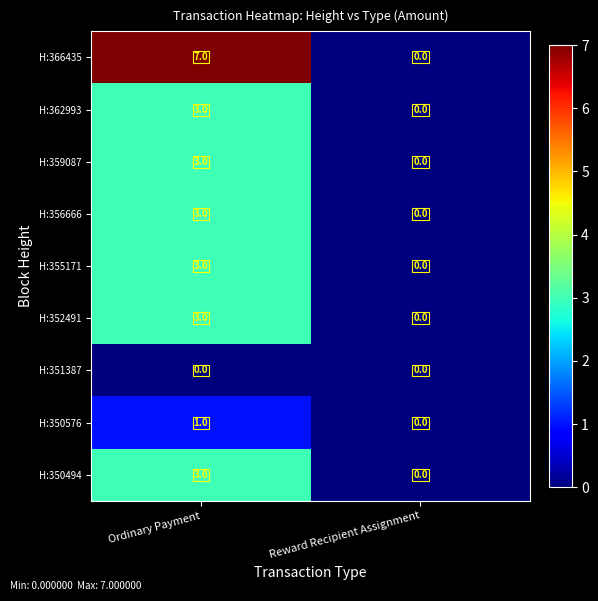

Rank the categories by H:350494 value from highest to lowest.

Ordinary Payment, Reward Recipient Assignment